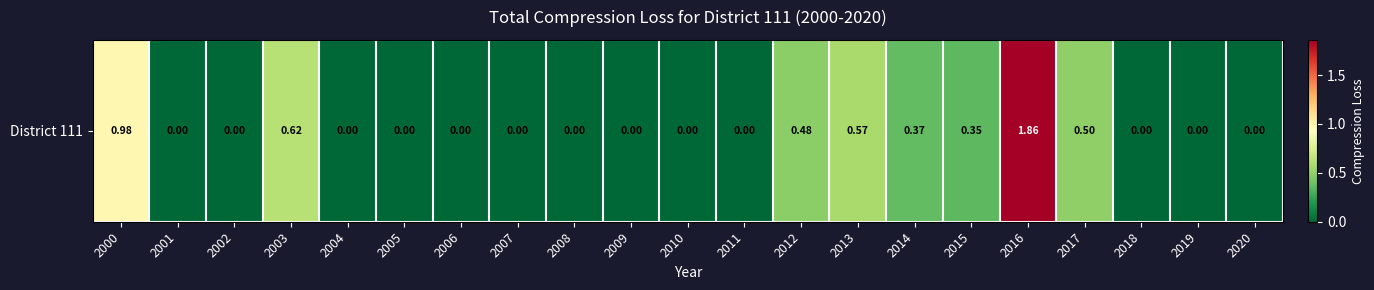

What is the difference between the maximum and minimum values?

1.9